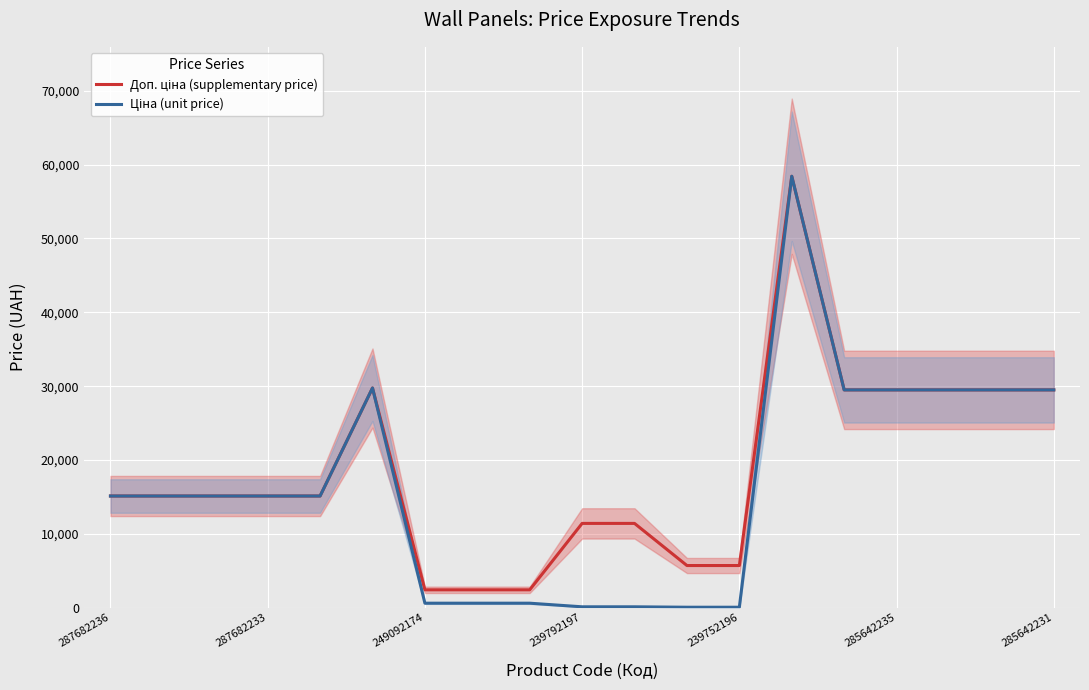

Between 287682236 and 249092174, which is larger?

287682236